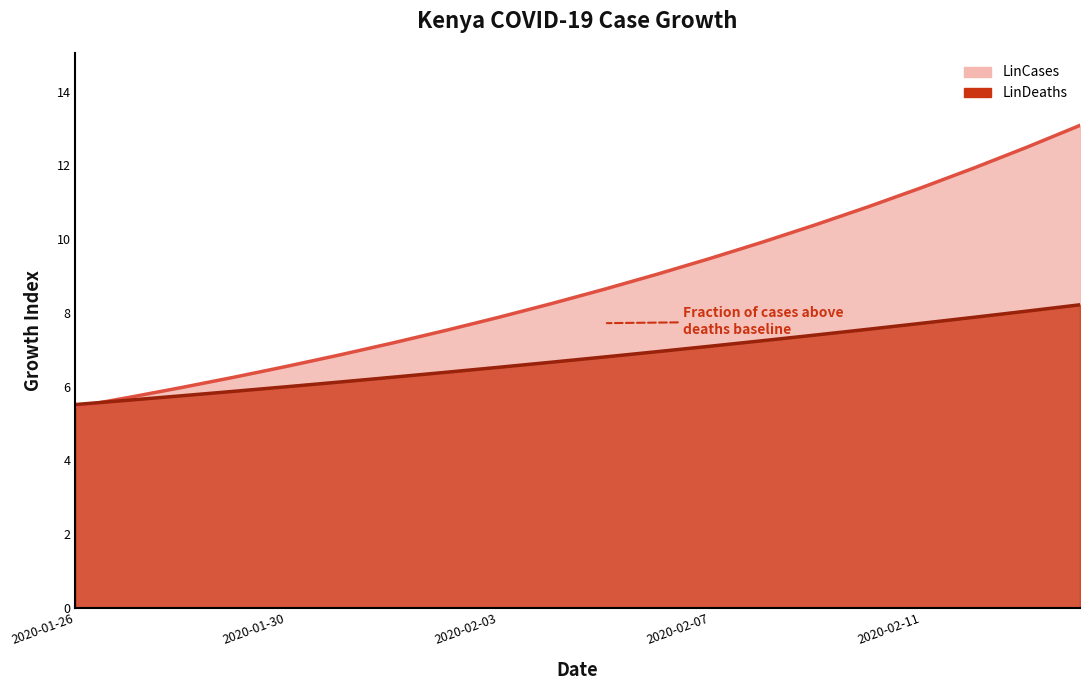

How many data points in LinCases are above 8?

11